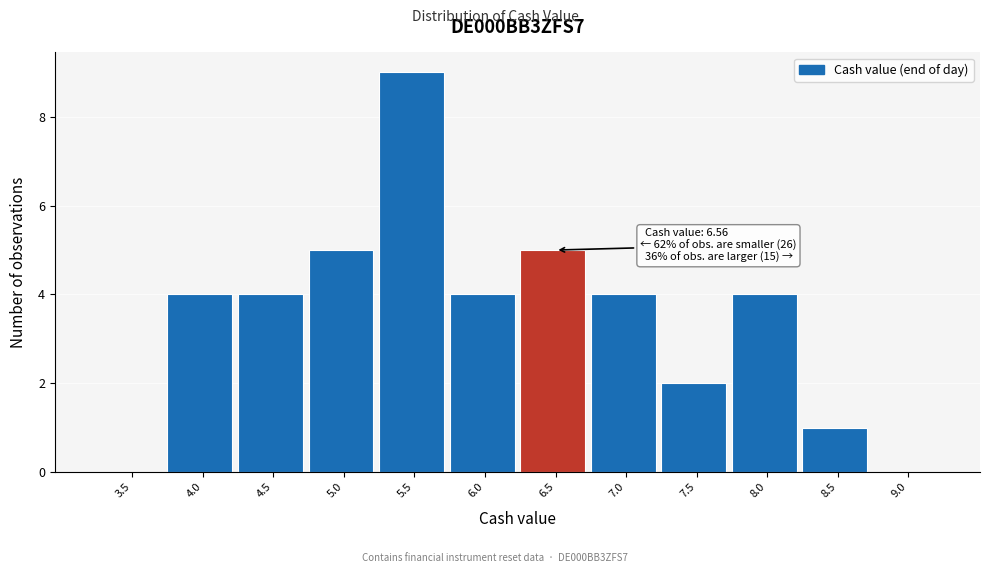

Reading left to right, what are all the values shown in this chart?

3.5=0	4.0=4	4.5=4	5.0=5	5.5=9	6.0=4	6.5=5	7.0=4	7.5=2	8.0=4	8.5=1	9.0=0